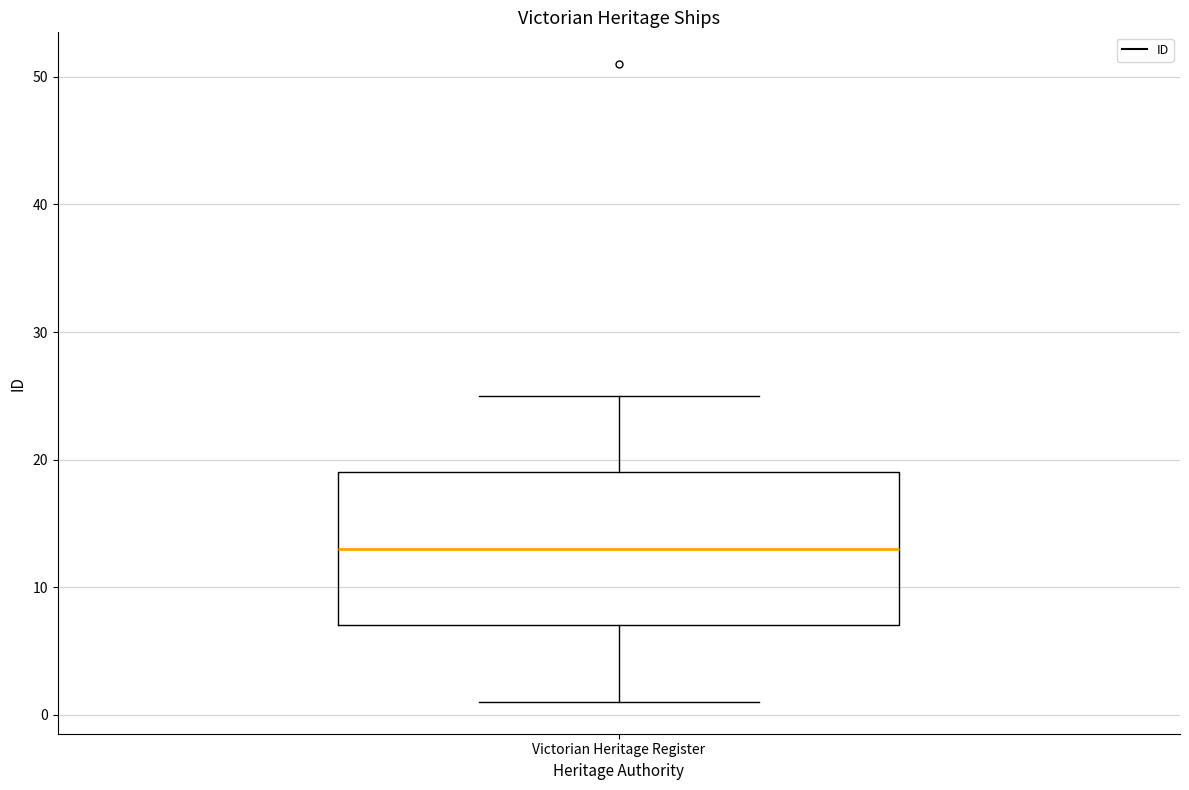

Transcribe this box plot: give where the median line is, the range the box spans, and where the two whiskers end, as read against the y-axis. The values are not printed on the chart, so give them approximately, as read against the axis.

median 13, box 7 to 19, whiskers 1 to 25